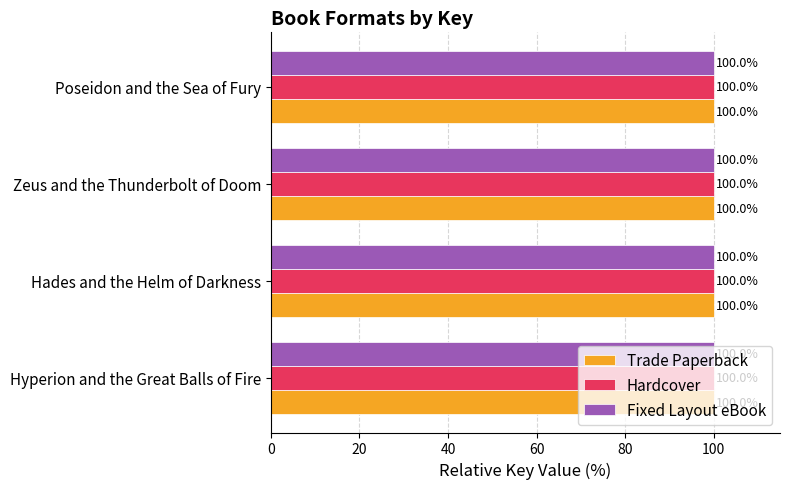

The Hardcover series shows 100.0 at Zeus and the Thunderbolt of Doom. True or false?

True